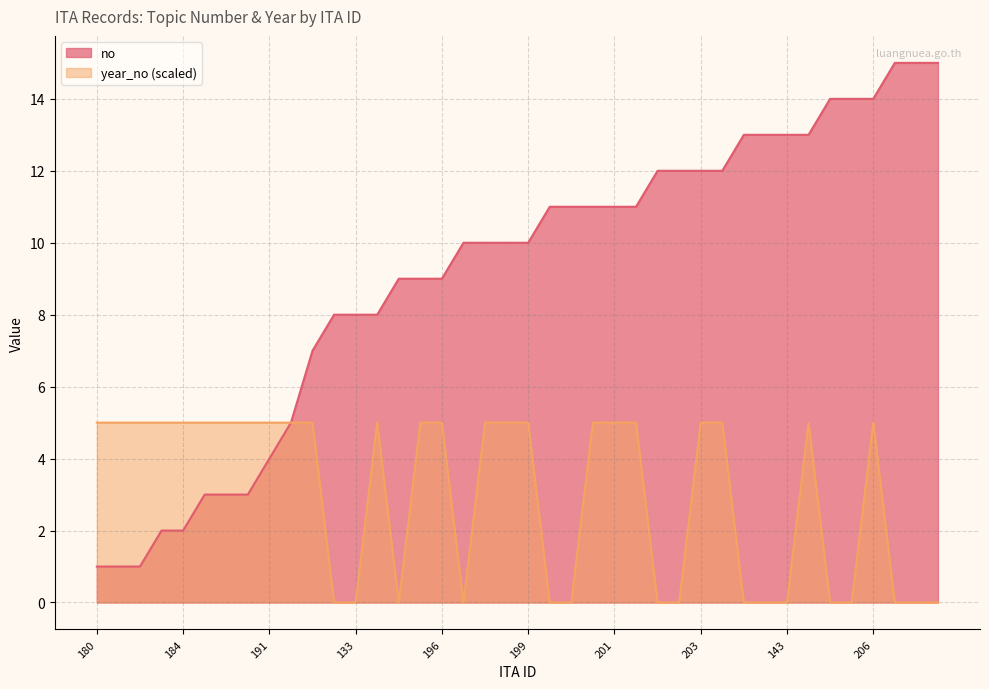

What is the difference between the maximum and minimum values in the no series?

14